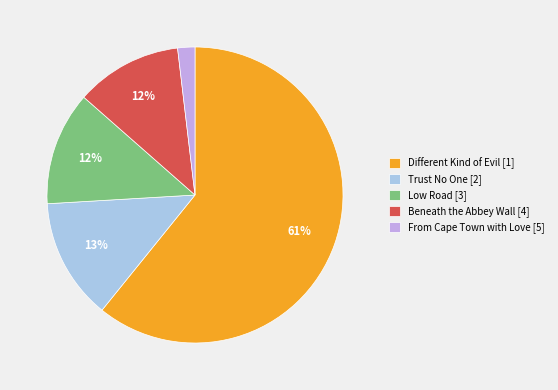

How many segments does this pie chart have?

5